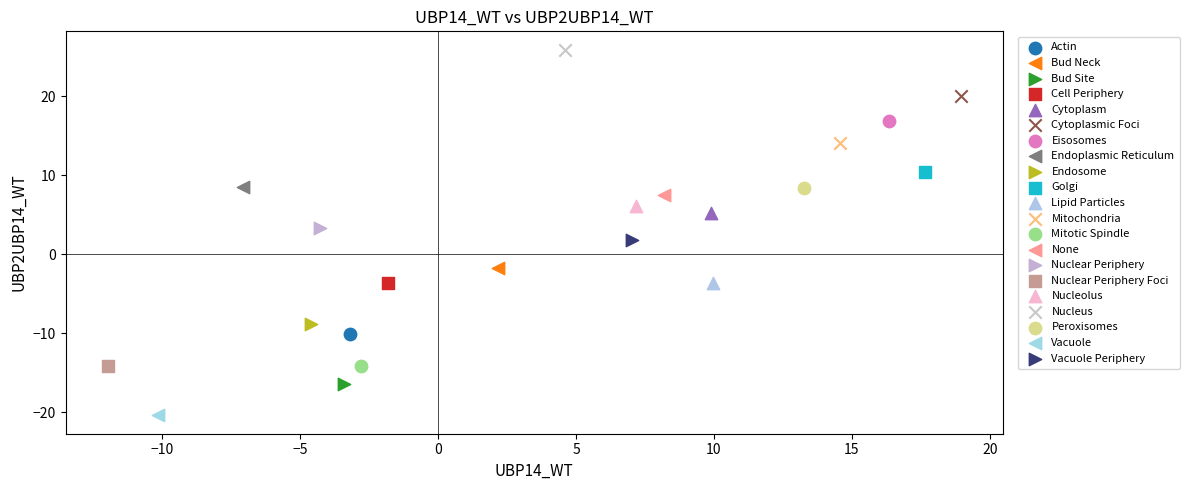

What are all the series names shown in the legend?

Actin, Bud Neck, Bud Site, Cell Periphery, Cytoplasm, Cytoplasmic Foci, Eisosomes, Endoplasmic Reticulum, Endosome, Golgi, Lipid Particles, Mitochondria, Mitotic Spindle, None, Nuclear Periphery, Nuclear Periphery Foci, Nucleolus, Nucleus, Peroxisomes, Vacuole, Vacuole Periphery